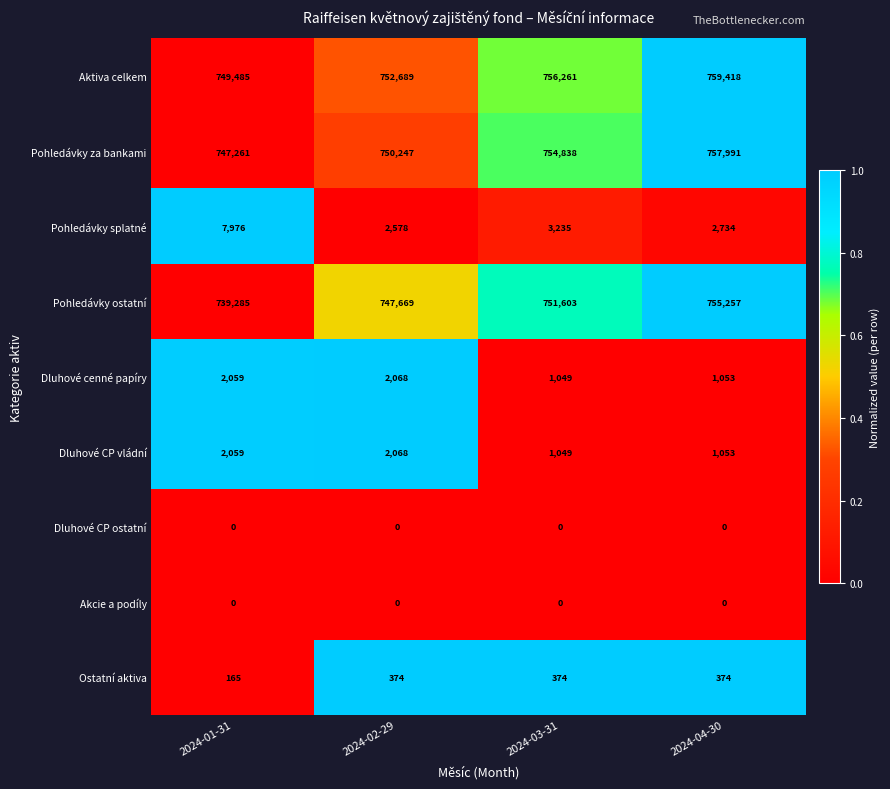

Rank the categories by Pohledávky za bankami value from lowest to highest.

2024-01-31, 2024-02-29, 2024-03-31, 2024-04-30